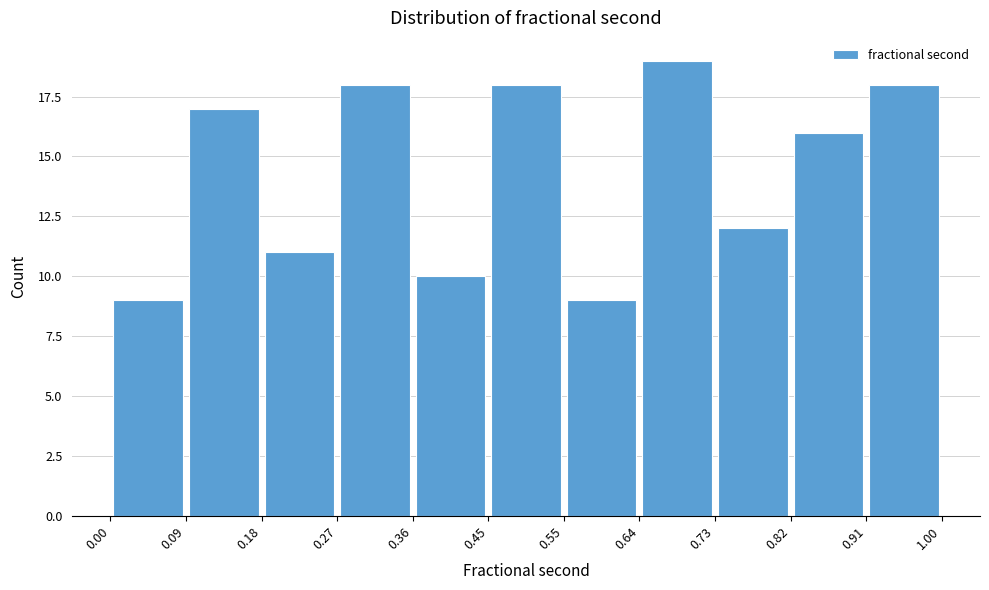

How tall is the bar that spans 0.73 to 0.82 on the x-axis? The values are not printed on the chart, so give them approximately, as read against the axis.

12